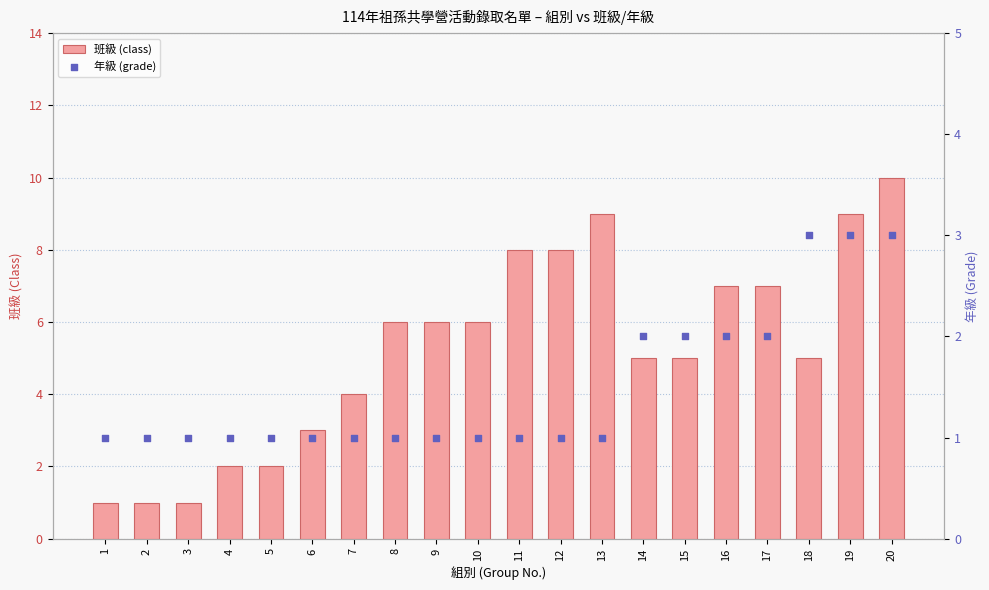

What is the total value across all series at 11?

9